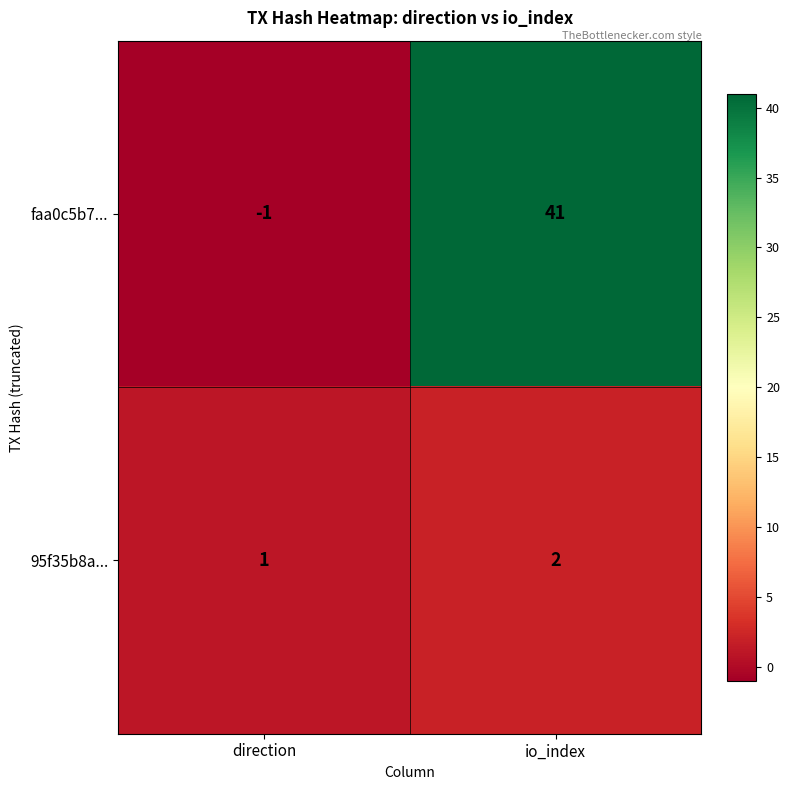

At which label is faa0c5b7... closest to 20?

direction